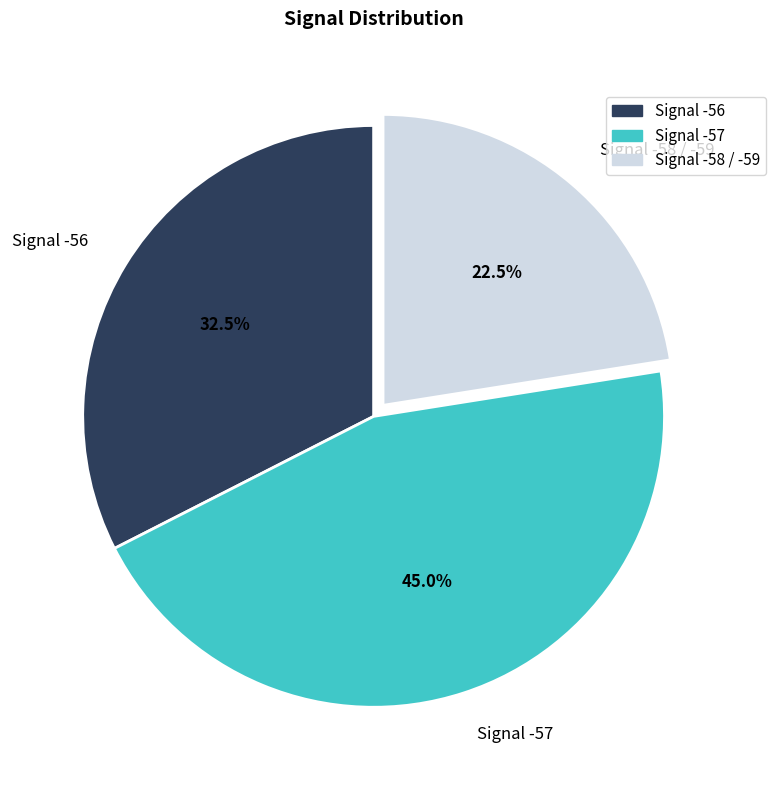

Does Signal -58 / -59 account for over 50% of the chart?

No